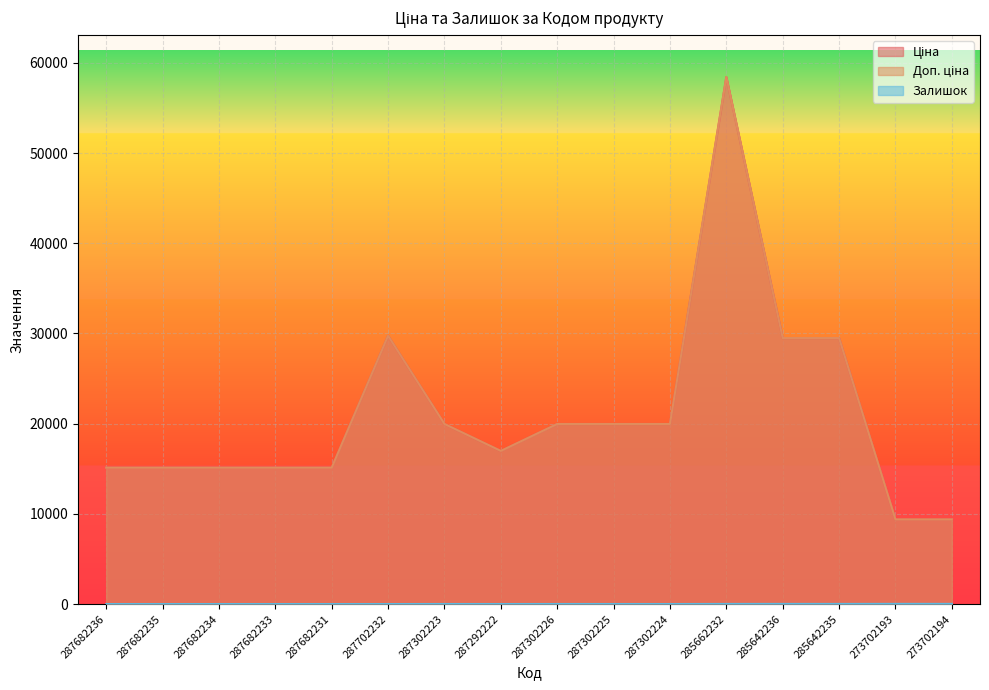

What is the label of the 12th point from the right?

287682231